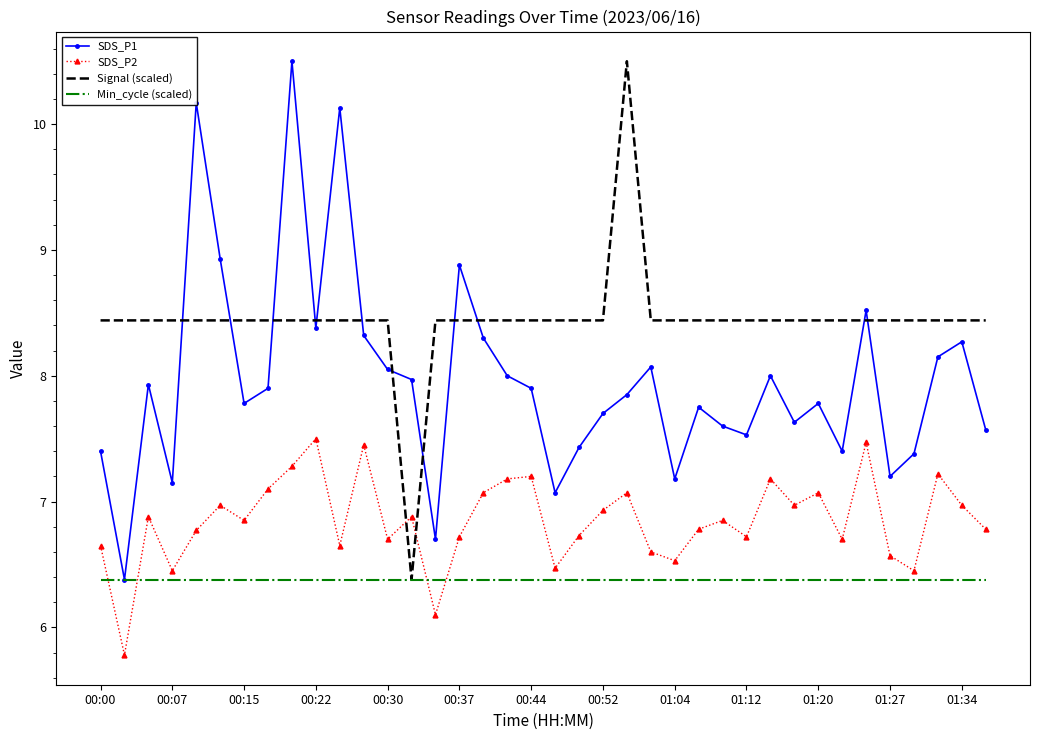

What is the lowest value of the SDS_P2 series?

5.8